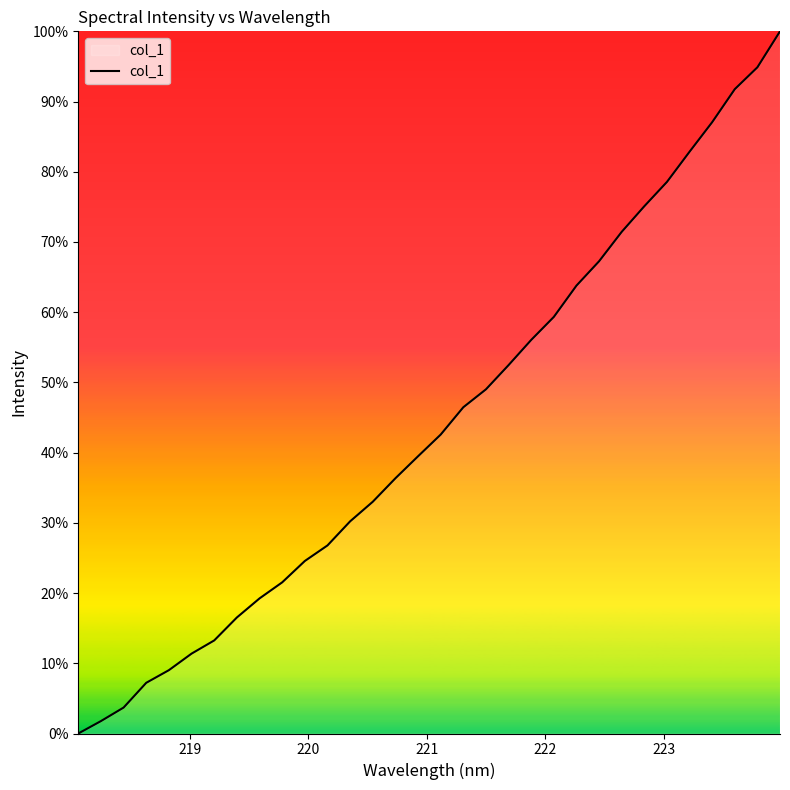

Reading right to left, list all the values displayed in this chart.

100.0	94.9	91.8	87.1	82.9	78.6	75.1	71.4	67.3	63.8	59.3	56.1	52.5	49.0	46.5	42.6	39.5	36.3	33.0	30.2	26.8	24.6	21.5	19.2	16.5	13.3	11.4	9.0	7.2	3.7	1.8	0.0